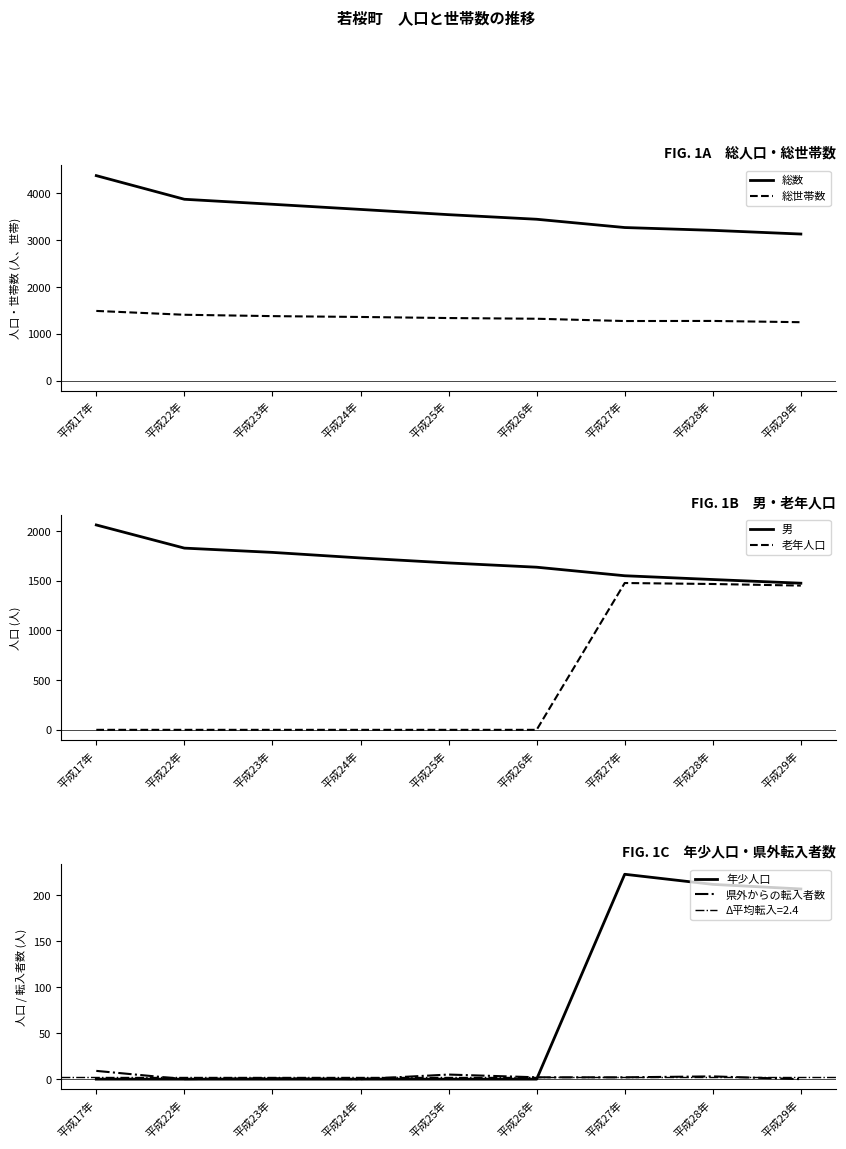

What is the sum of all 県外からの転入者数 values?

22